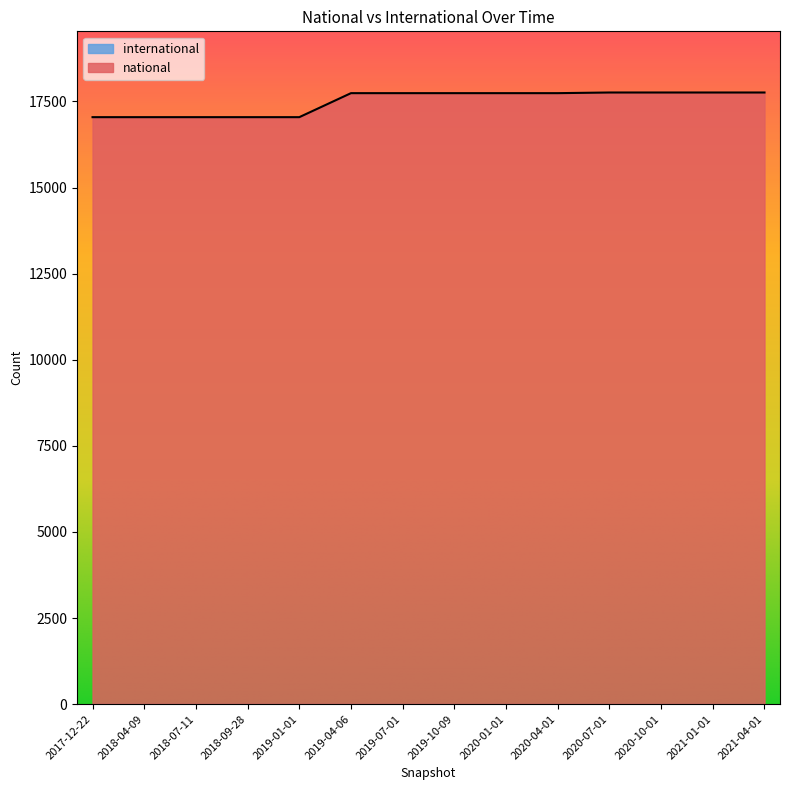

How many lines are shown in the chart?

2